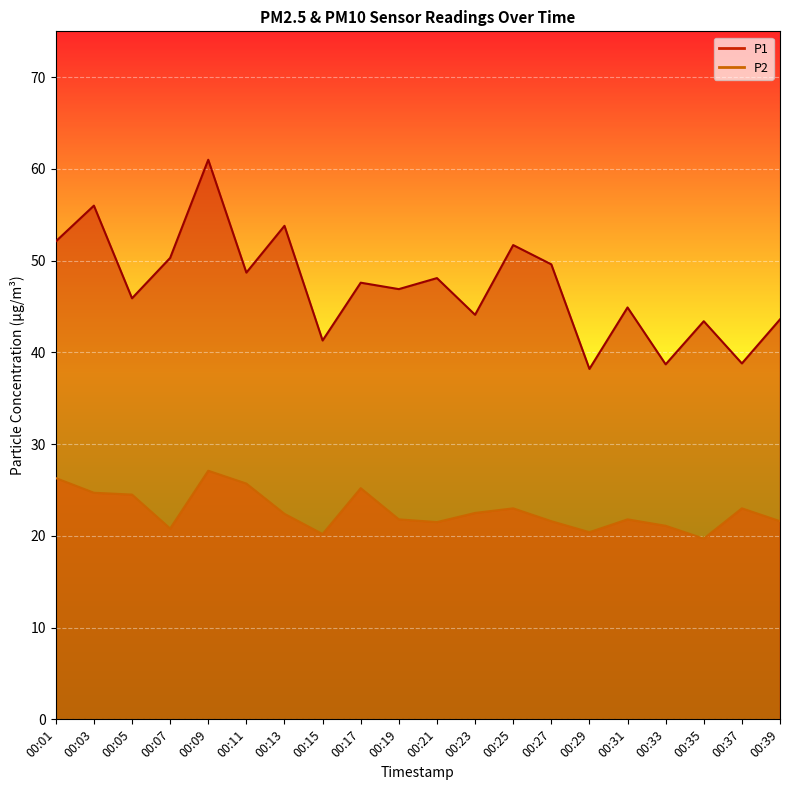

Is the value of P1 at 00:27 greater than the value of P2 at 00:27?

Yes